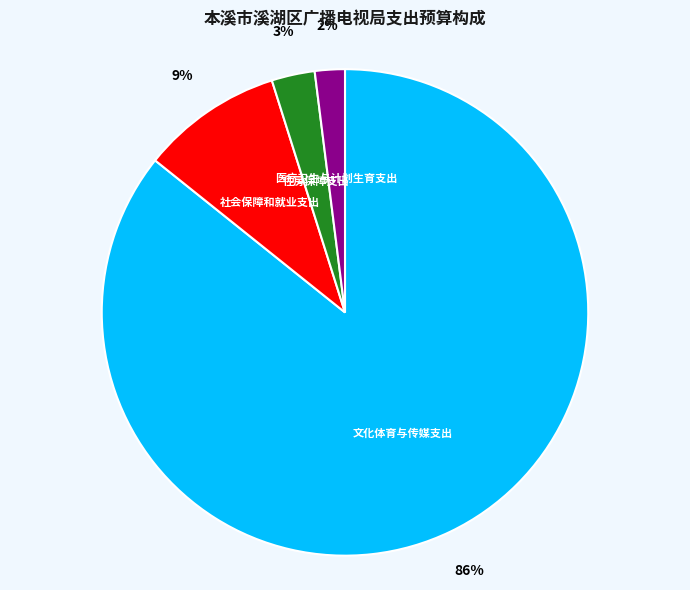

Count the number of slices in the pie.

4